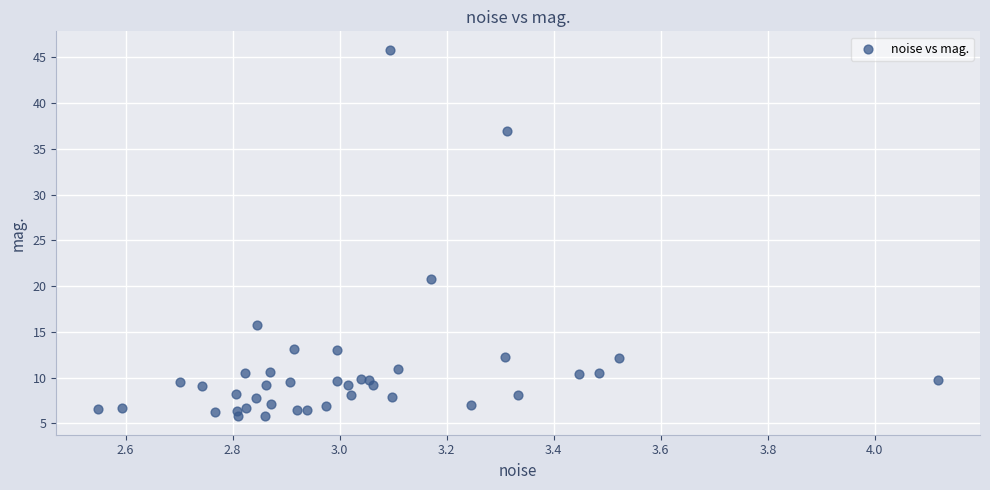

What Y value in the scatter plot is closest to 25?

20.7